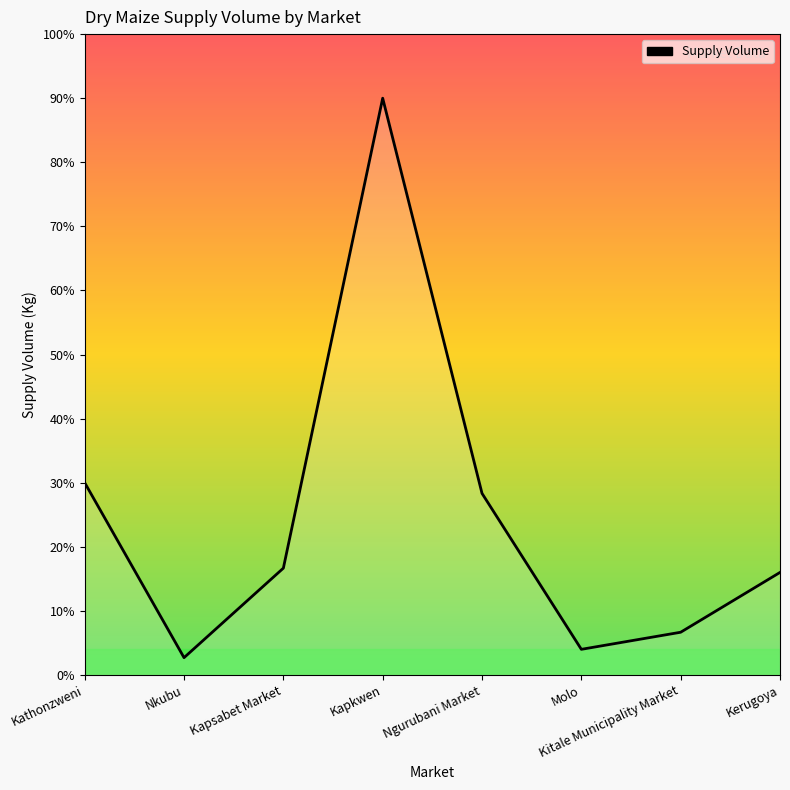

Where is the data nearest to the value 13905?

Kathonzweni